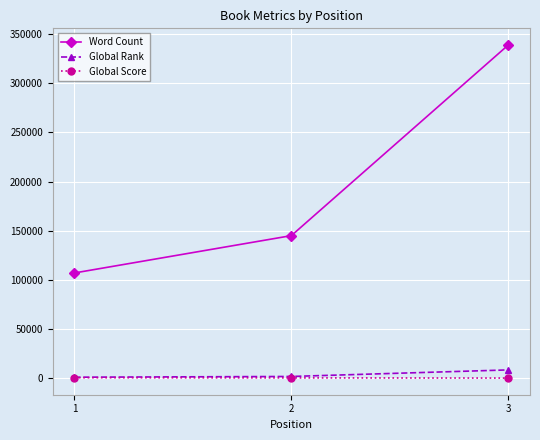

Is the value of Global Rank at 3 greater than the value of Word Count at 2?

No